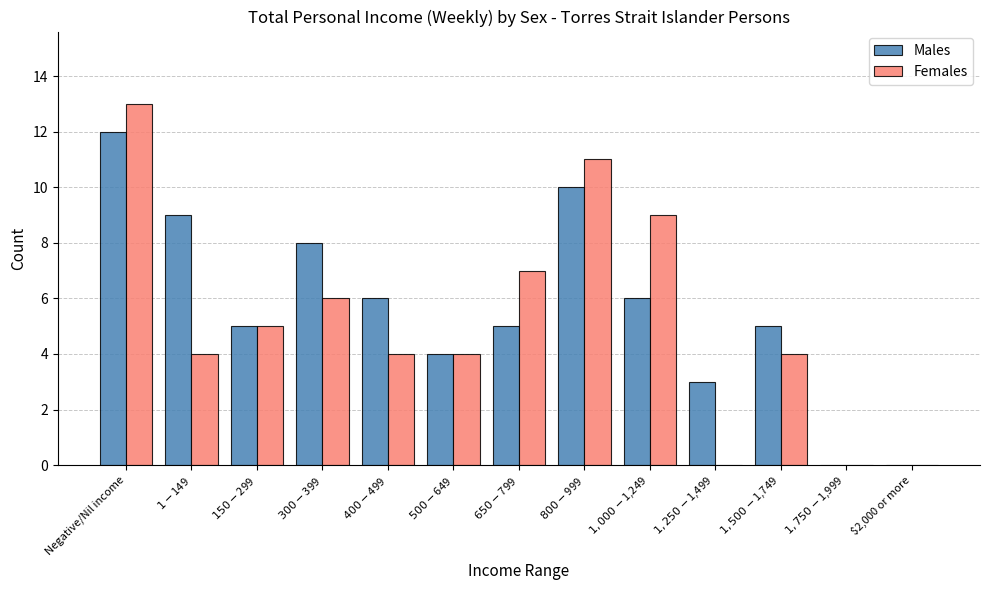

Reading left to right, what are all the values shown in this chart?

Males: 12	9	5	8	6	4	5	10	6	3	5	0	0
Females: 13	4	5	6	4	4	7	11	9	0	4	0	0